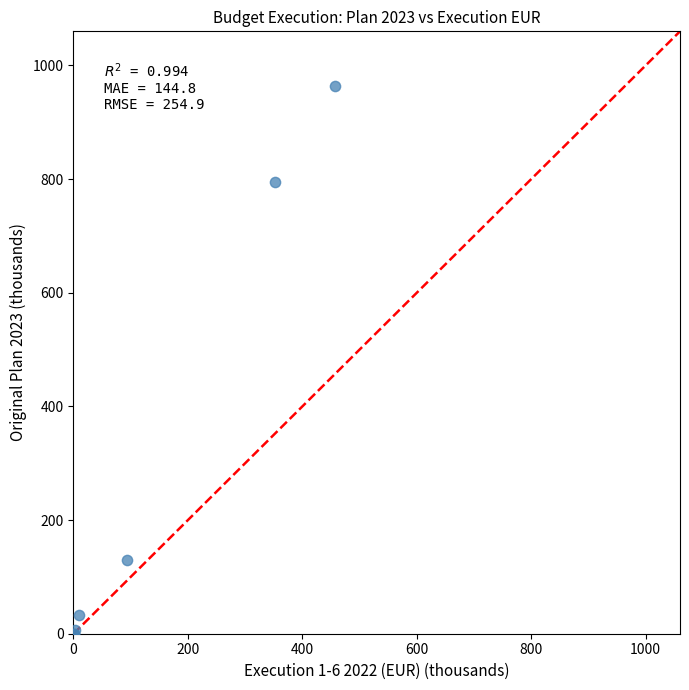

What Y value in the scatter plot is closest to 481?

794.5